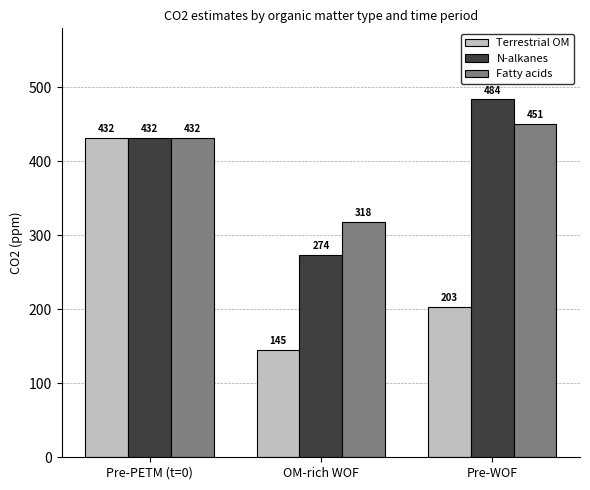

Rank the categories by N-alkanes value from lowest to highest.

OM-rich WOF, Pre-PETM (t=0), Pre-WOF